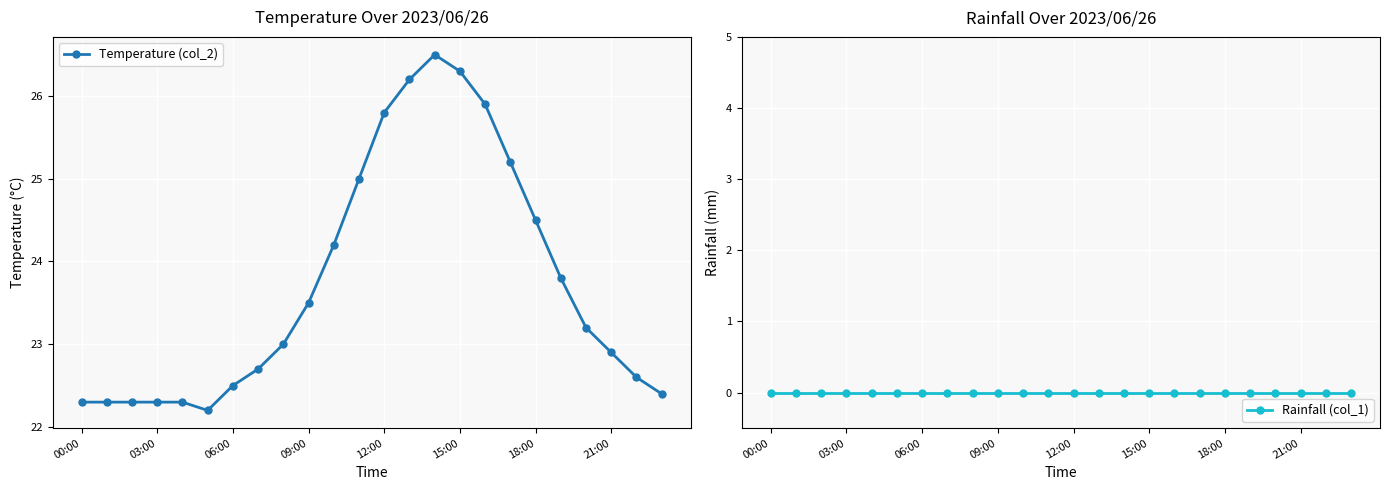

Is this an area chart (filled region under the line)?

No